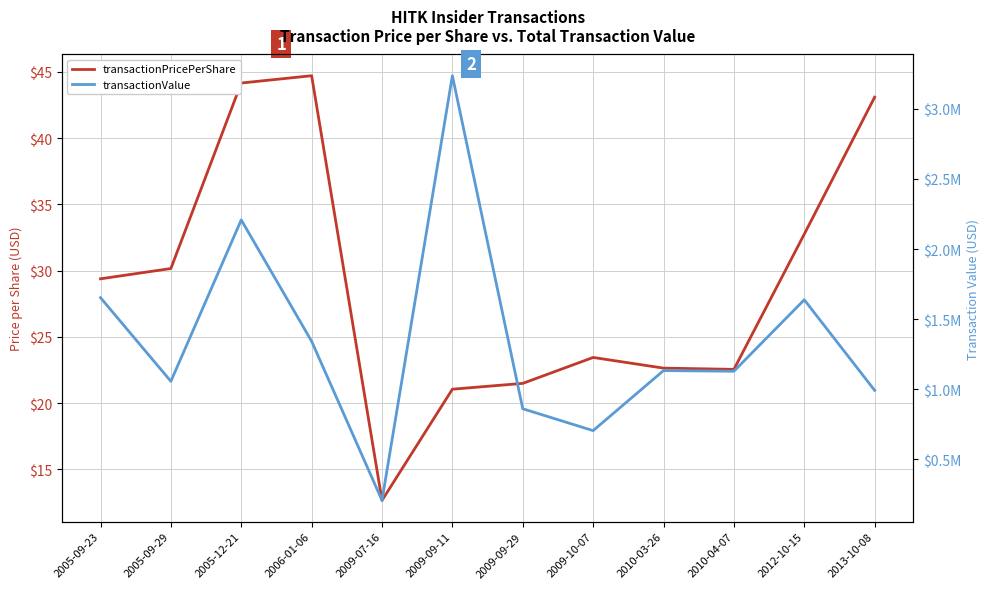

Which category has the lowest value across all series?

2009-07-16